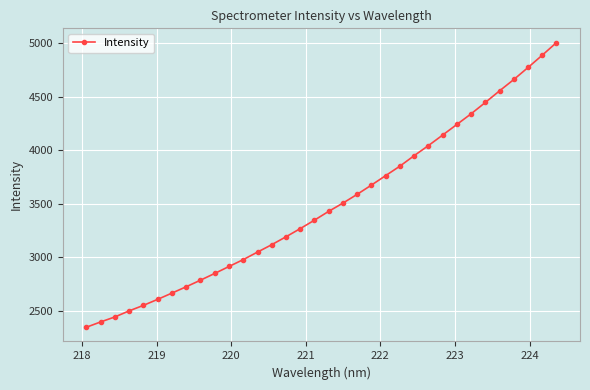

What is the average value?

3488.9